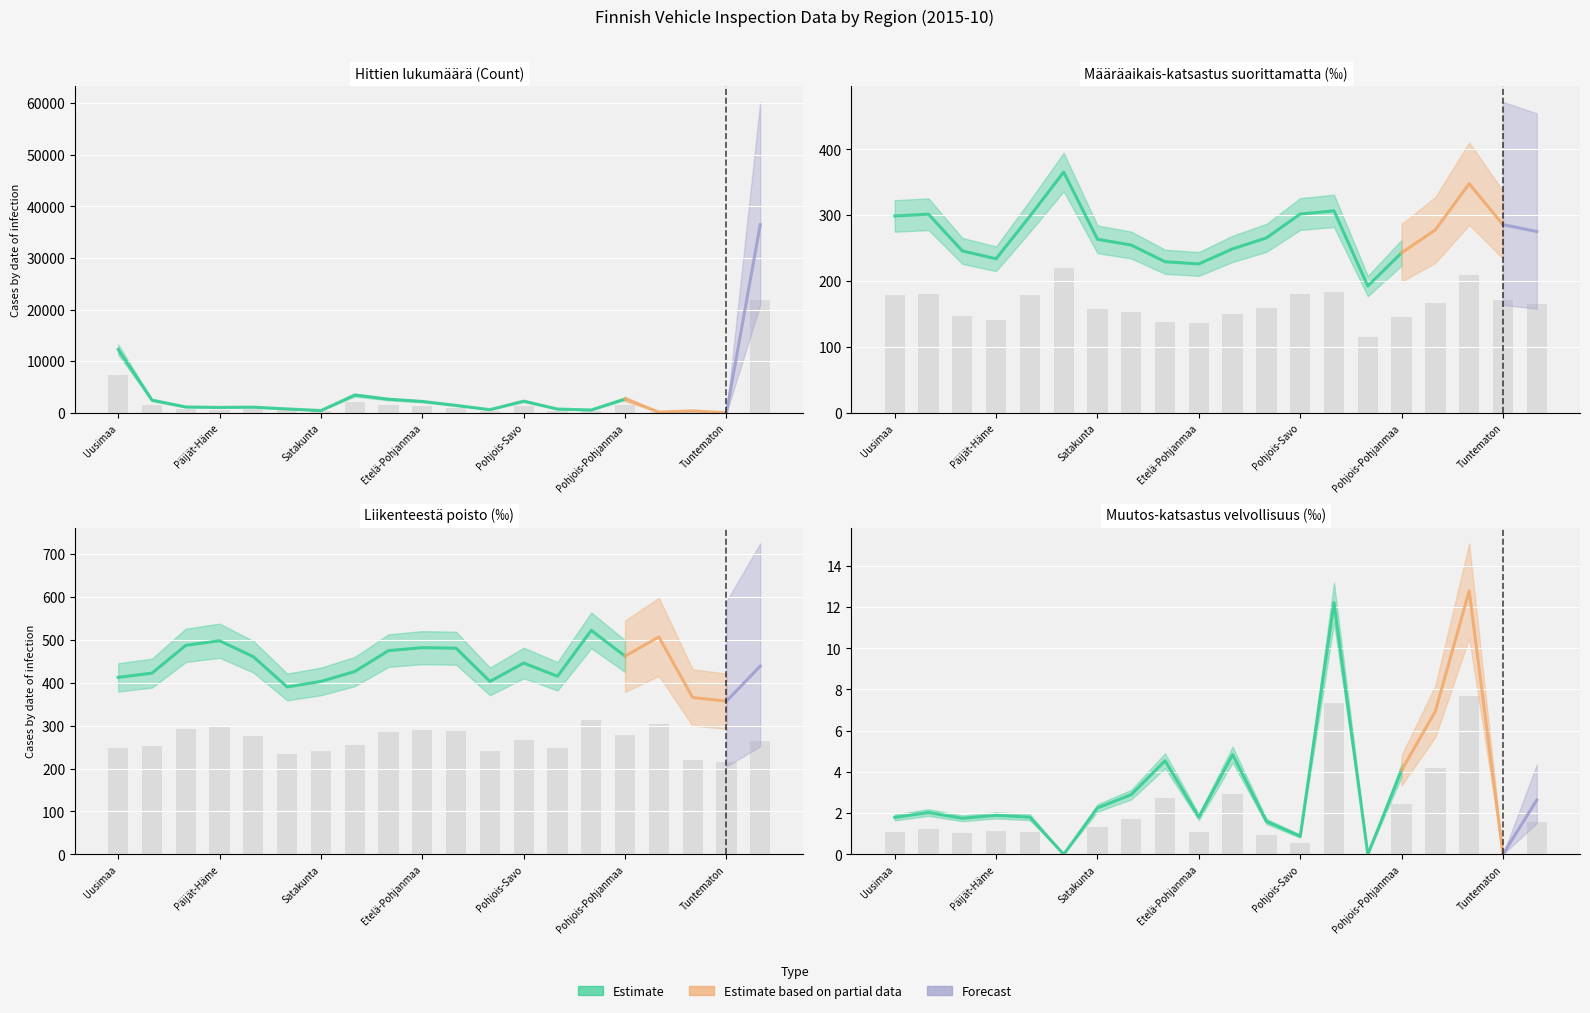

True or false: Liikenteestä poisto has a value of 150.9 at Varsinais-Suomi.

False